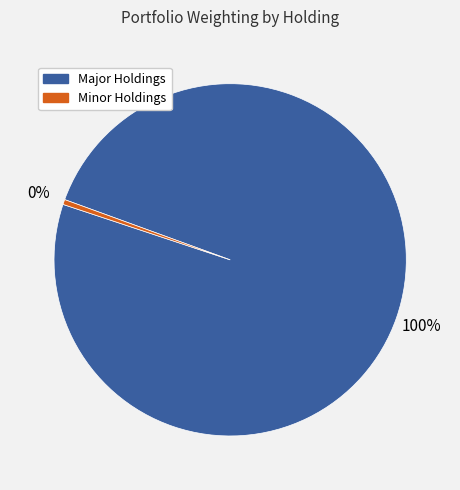

Which category has the biggest portion of the pie?

Major Holdings